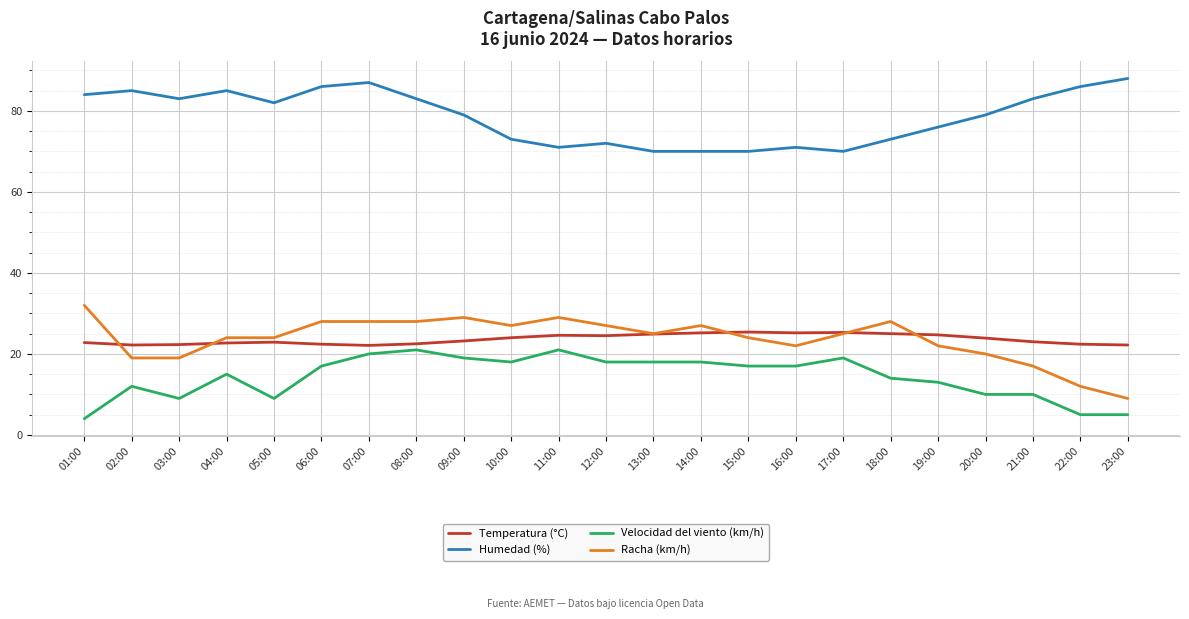

What position from the right is 02:00?

22